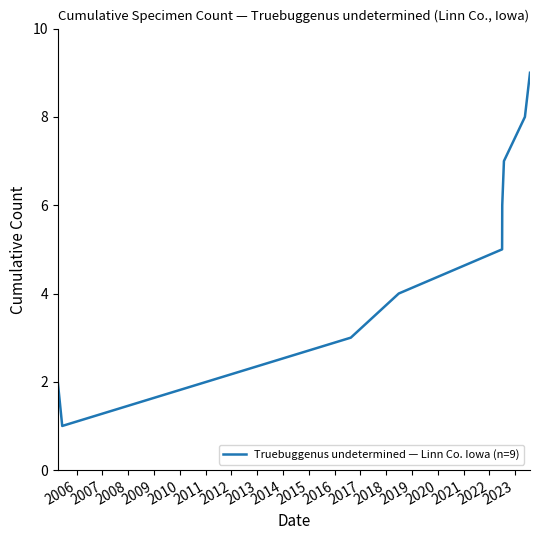

What is the maximum value shown in the chart?

9